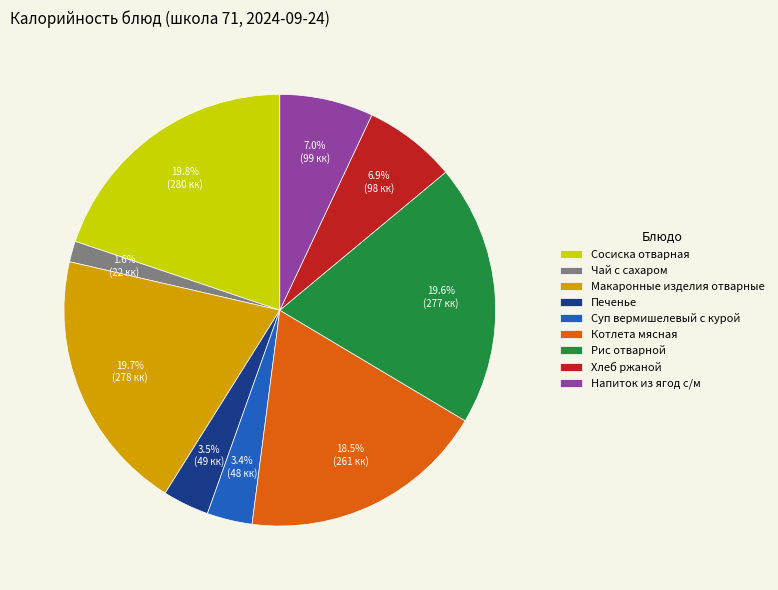

To the nearest percent, what is the combined percentage of Сосиска отварная and Котлета мясная?

38%